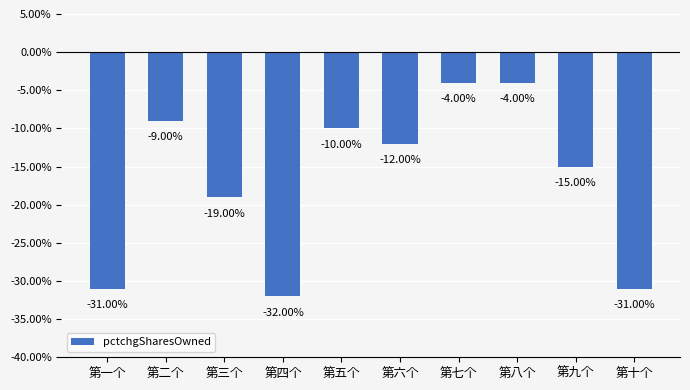

What is the change in value from 第六个 to 第八个?

+8